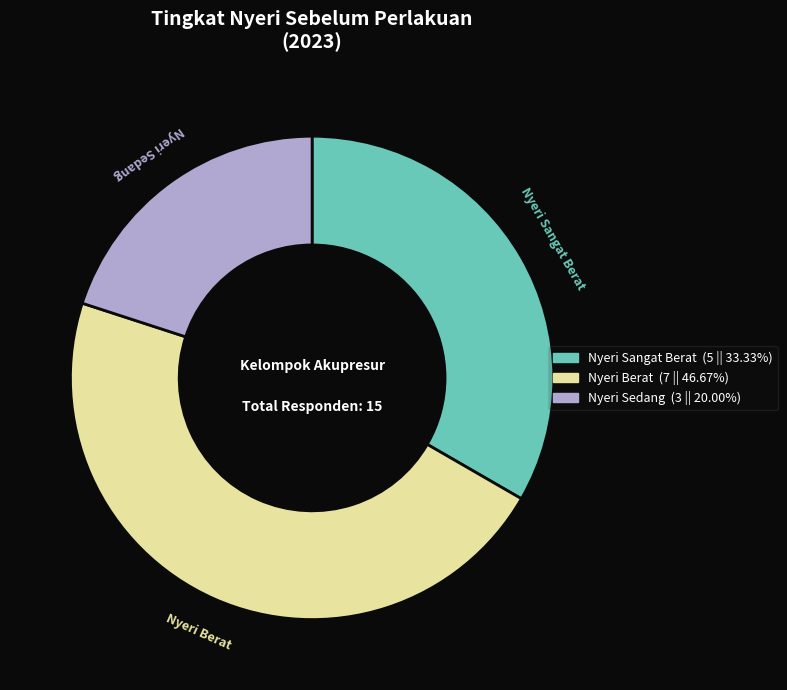

Does any single category account for the majority?

No